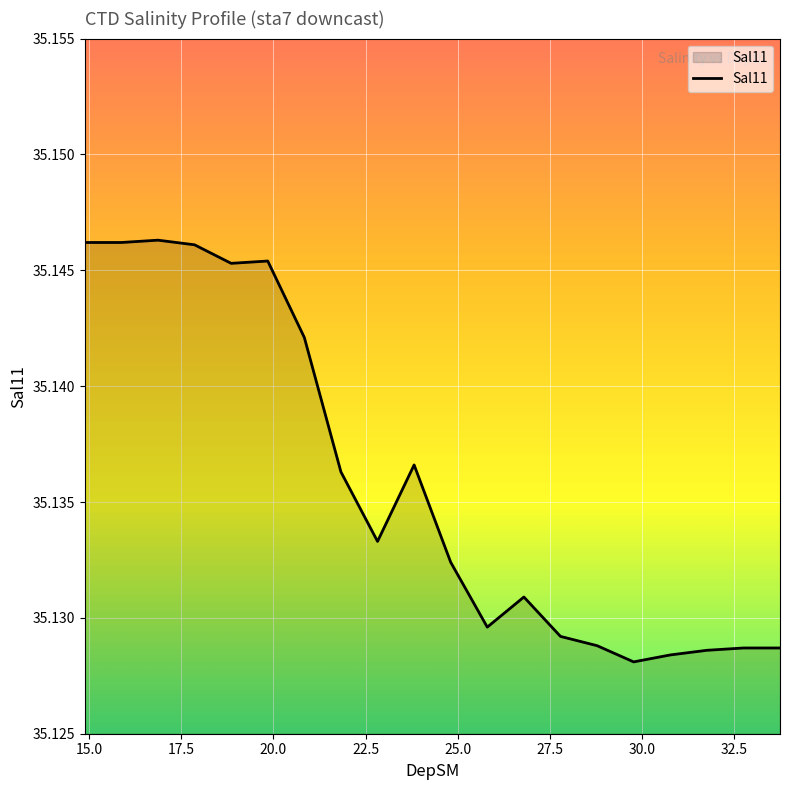

True or false: the data has more than 0 interior local peaks.

True